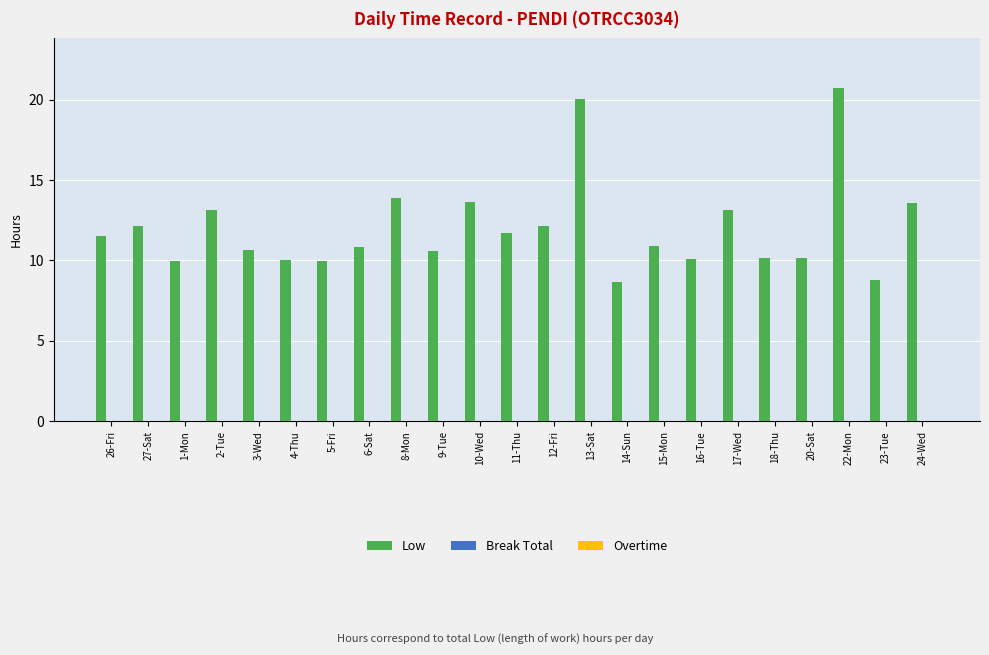

What is the maximum value shown in the chart?

20.7